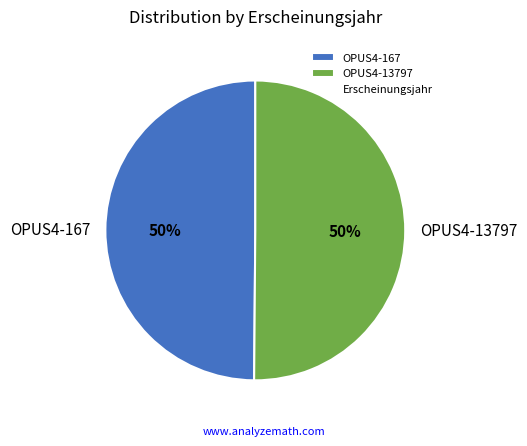

The OPUS4-167 slice represents 50% of the pie. True or false?

True